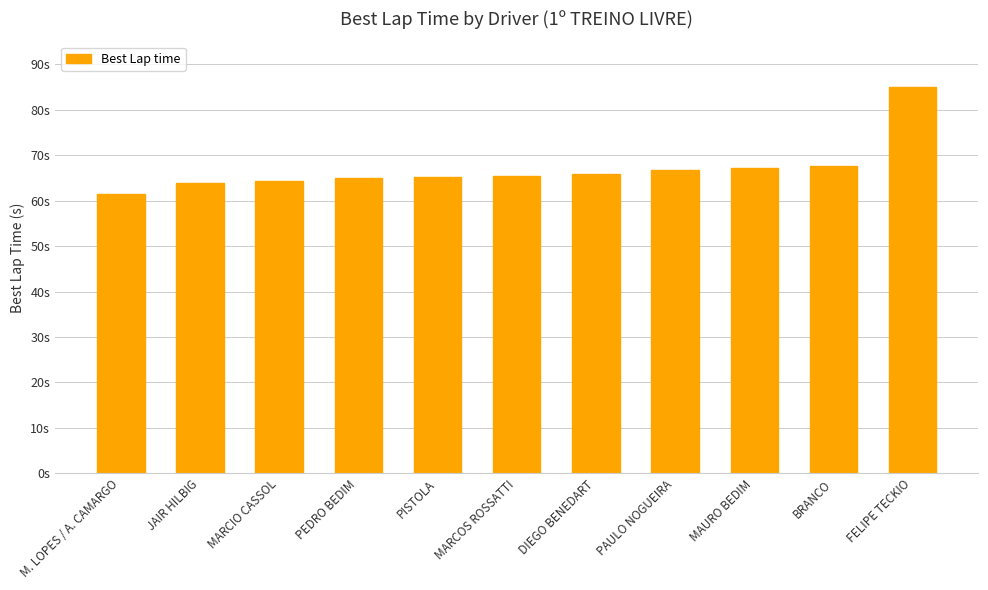

Are the bars horizontal?

No